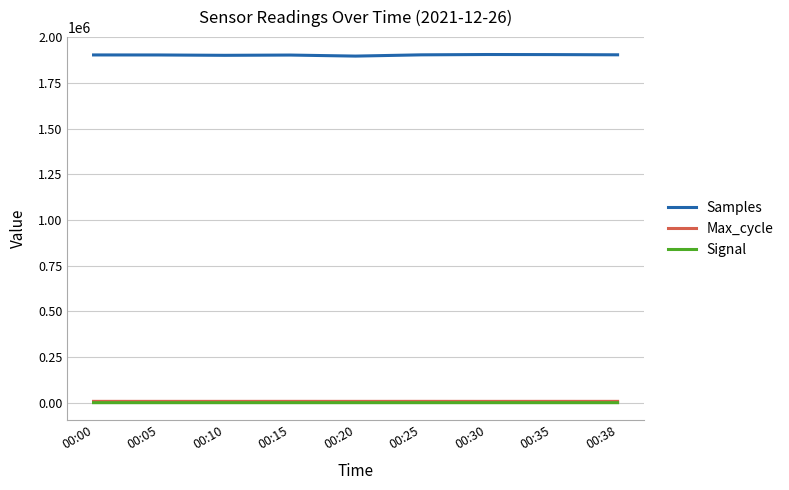

Does the chart have visible grid lines?

Yes